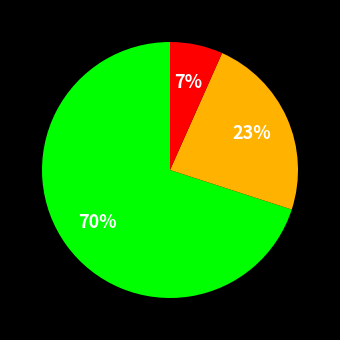

To the nearest percent, what is the average slice percentage?

33%